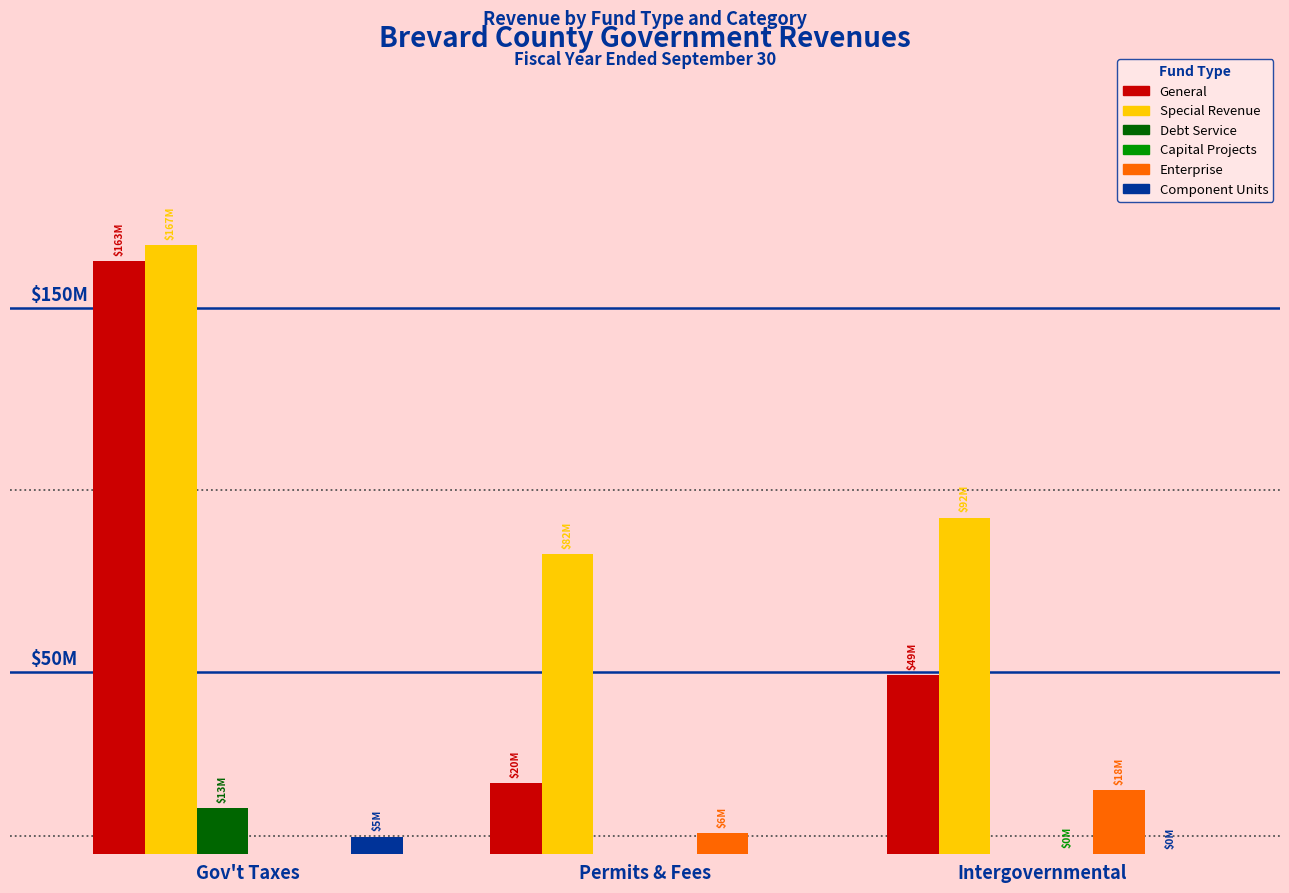

Reading right to left, extract all data points from this chart.

General: Intergovernmental=49092764	Permits & Fees=19638912	Gov't Taxes=162809625
Special Revenue: Intergovernmental=92433967	Permits & Fees=82301935	Gov't Taxes=167287002
Debt Service: Intergovernmental=0	Permits & Fees=0	Gov't Taxes=12732777
Capital Projects: Intergovernmental=165622	Permits & Fees=0	Gov't Taxes=0
Enterprise: Intergovernmental=17536229	Permits & Fees=5822381	Gov't Taxes=0
Component Units: Intergovernmental=46125	Permits & Fees=0	Gov't Taxes=4826722